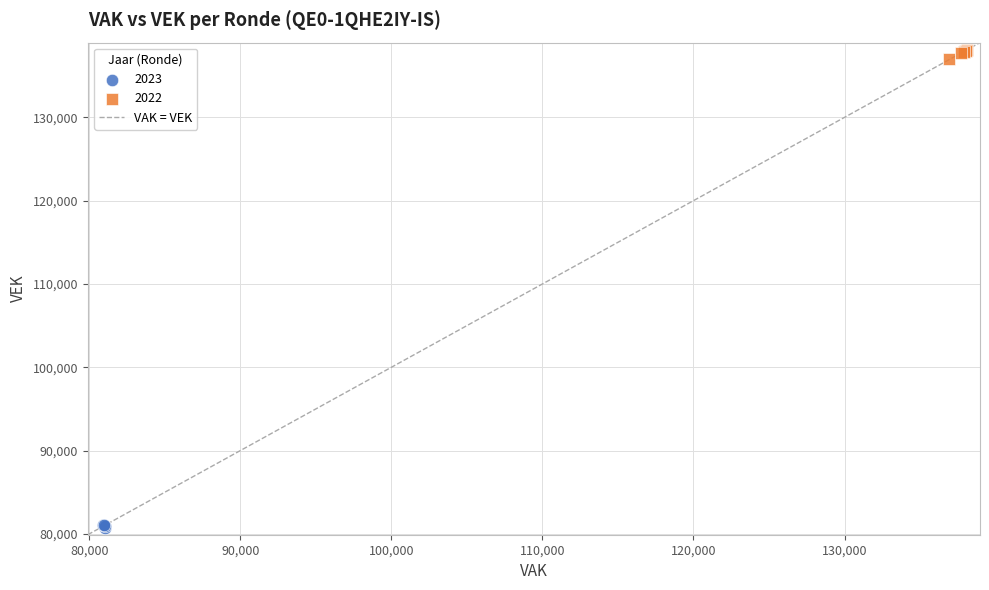

Which series has the largest Y range (max minus min)?

2022